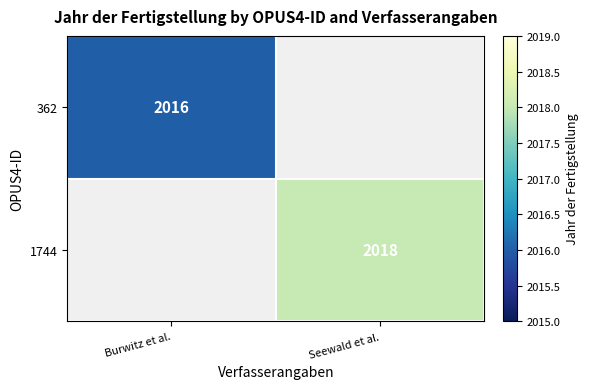

Is it true that 362 equals 609 at Burwitz et al.?

False